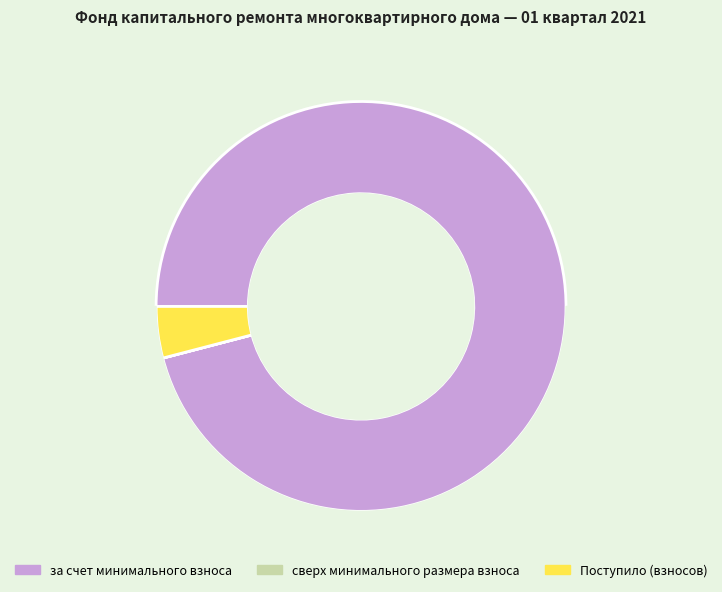

What is the smallest slice in the pie chart?

сверх минимального размера взноса